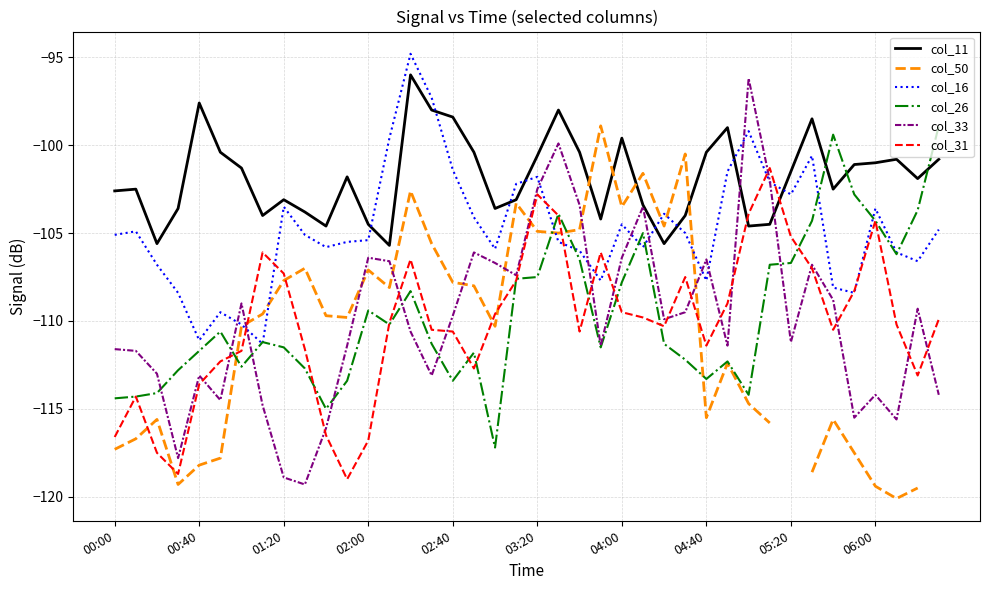

Rank the series at 25 from lowest to highest value.

col_31, col_16, col_26, col_33, col_11, col_50